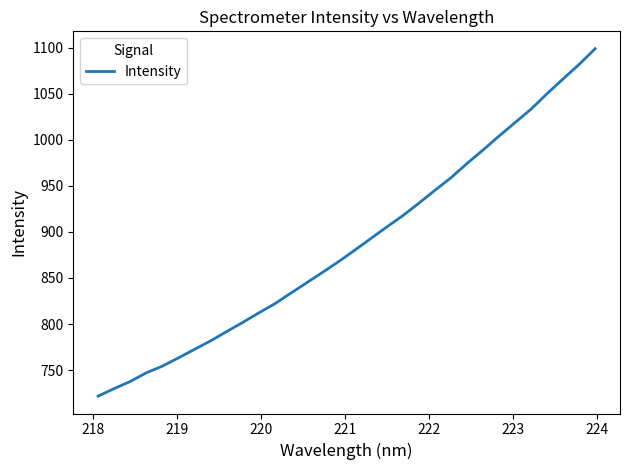

What is the greatest value displayed?

1098.9